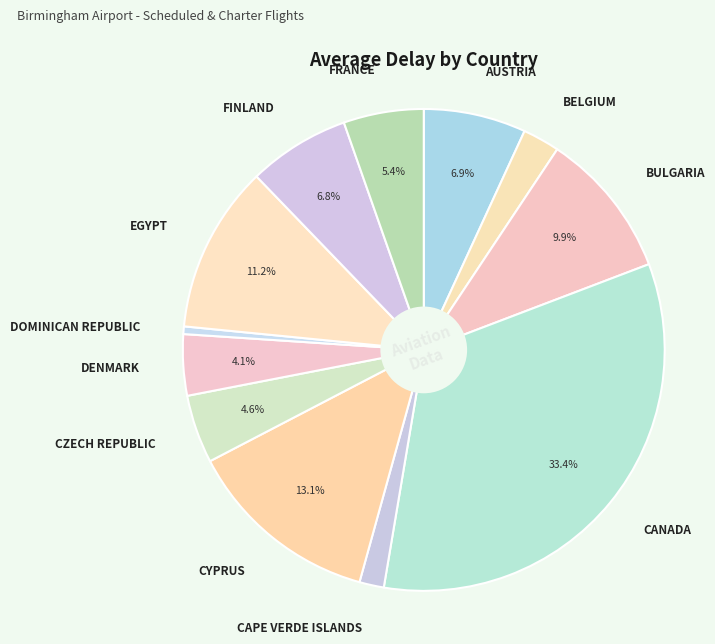

How many slices are in this pie chart?

12